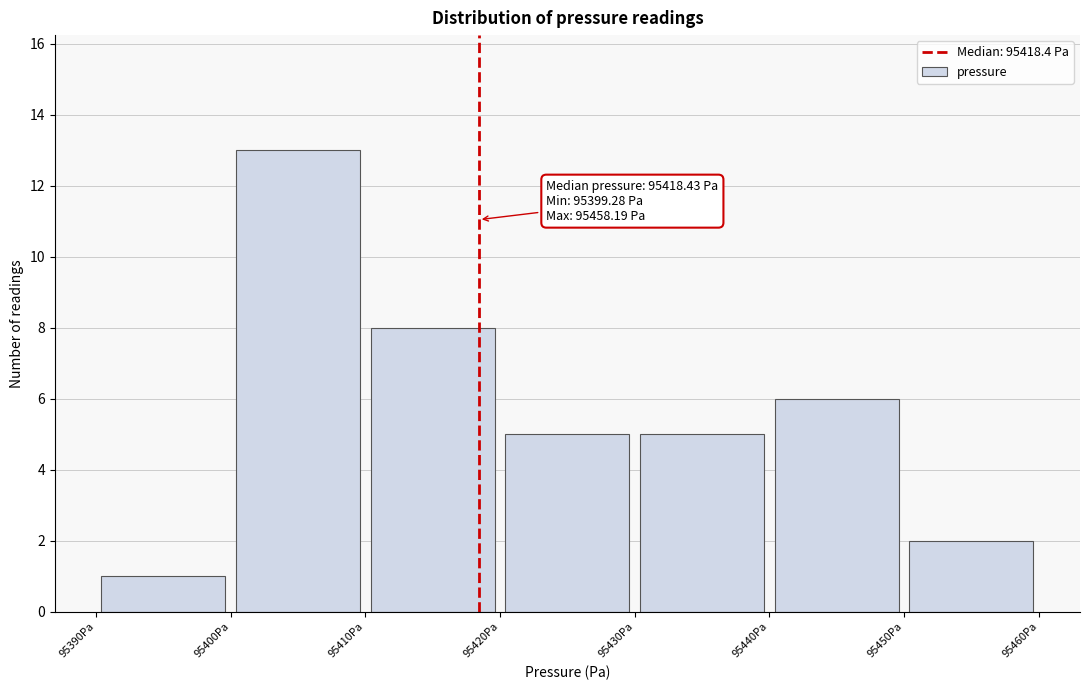

Over which range of the x-axis is the bar tallest?

95400 to 95410